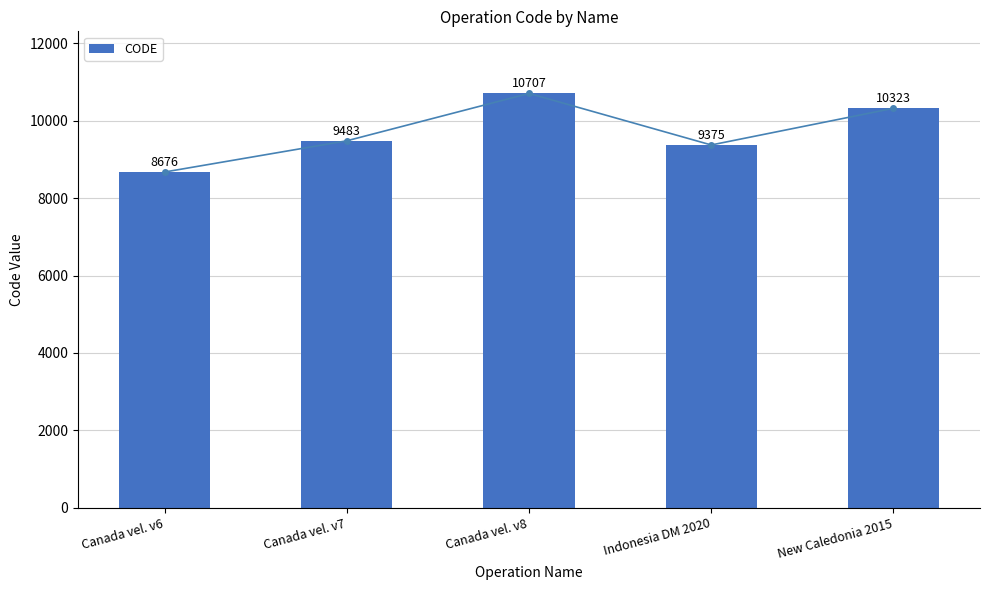

What position from the right is Canada vel. v7?

4